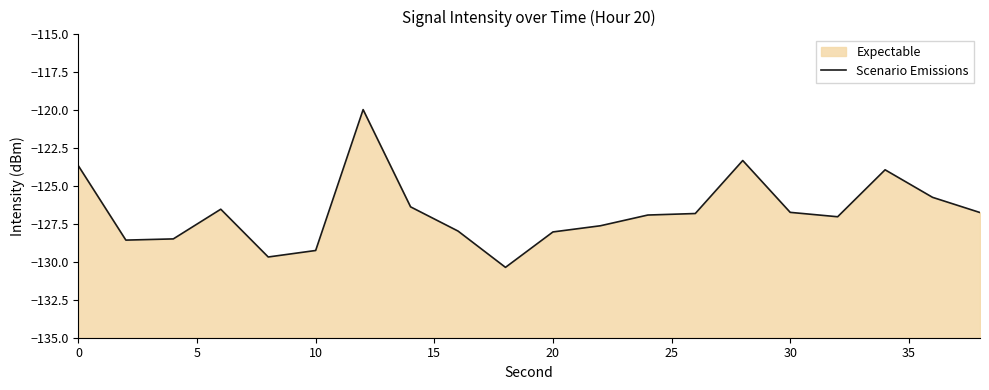

What is the difference between the maximum and minimum values?

10.4